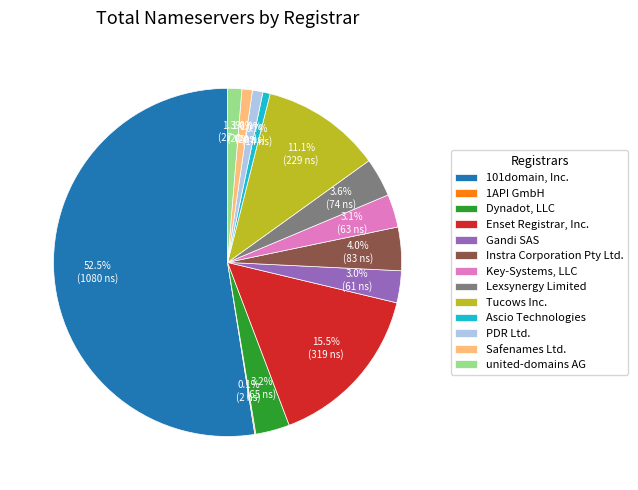

What is the majority slice?

101domain, Inc.